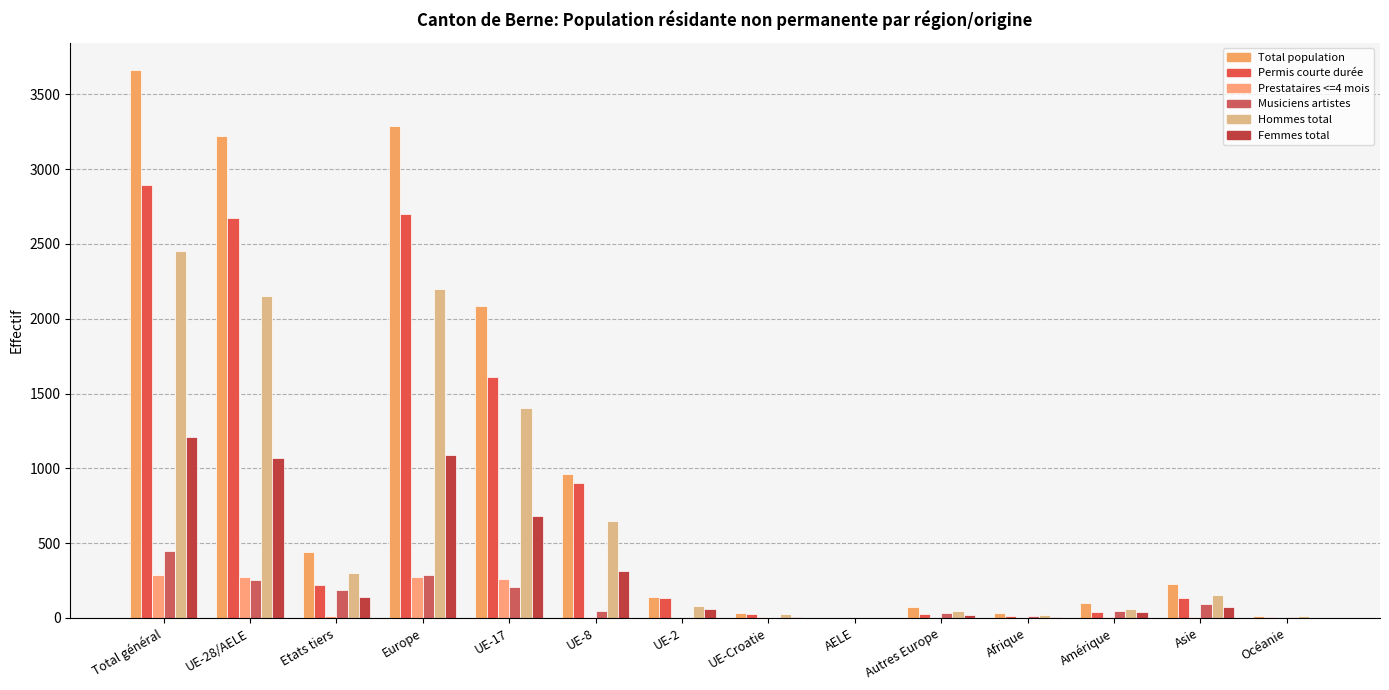

Between UE-8 and UE-2, which series saw the biggest shift?

Total population